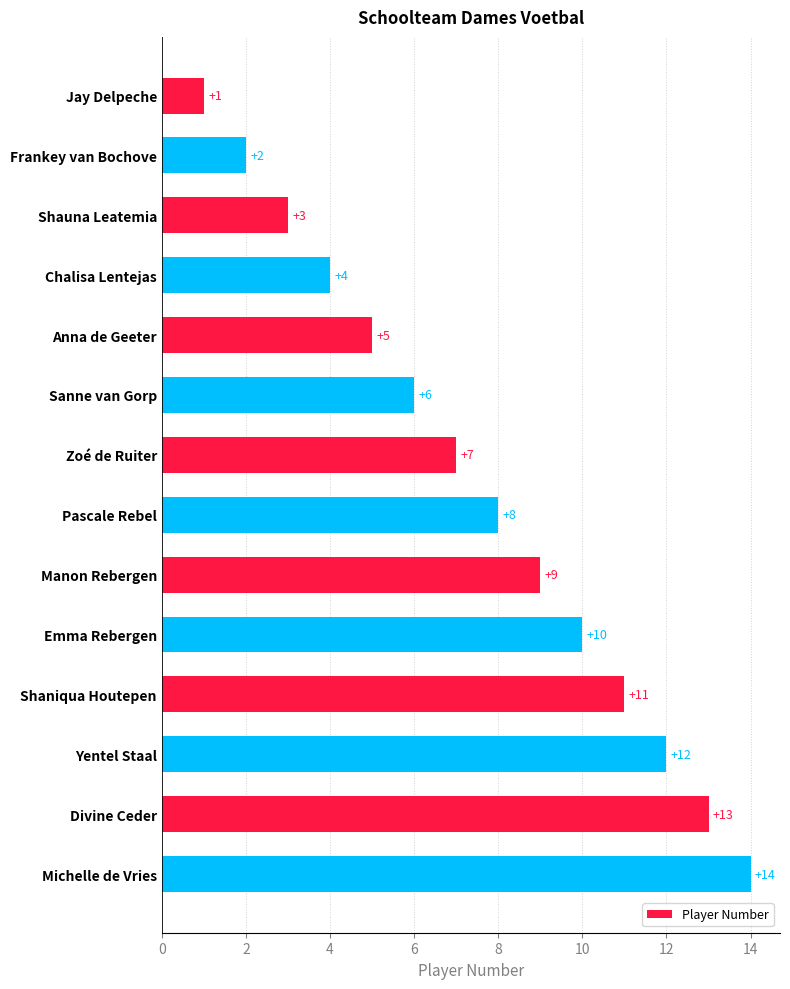

Where is the data nearest to the value 7?

Zoé de Ruiter